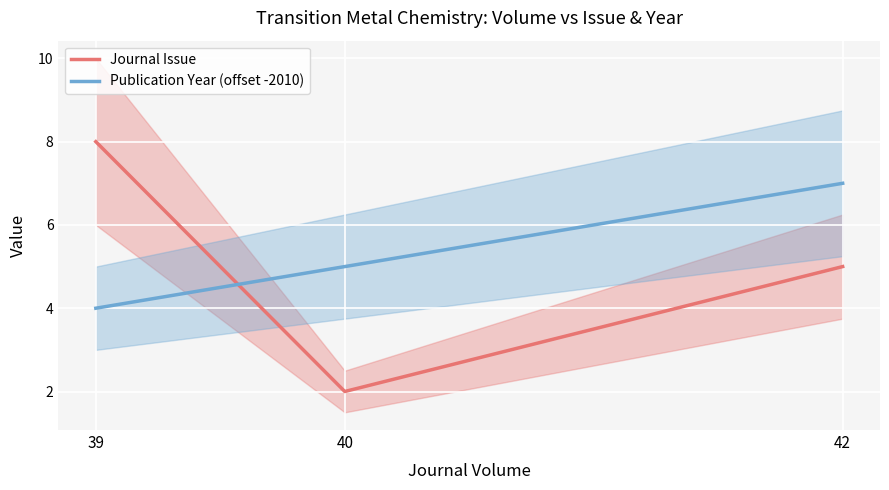

Is it true that Journal Issue equals 5 at 39?

False